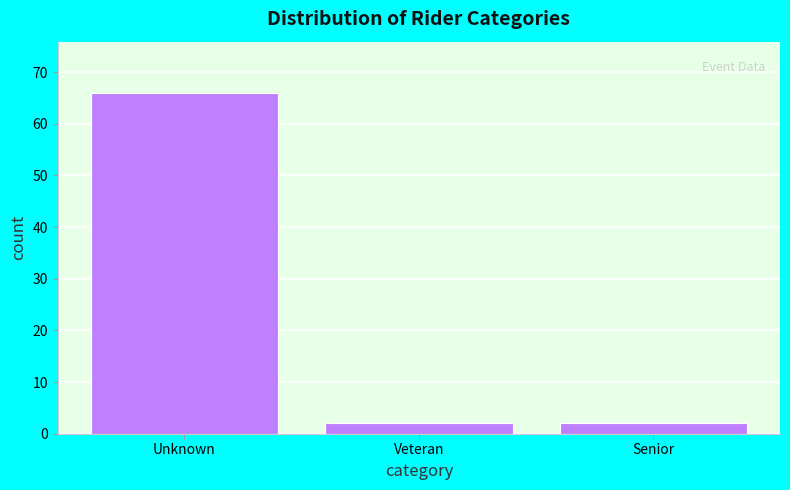

Reading left to right, what are all the values shown in this chart?

66	2	2